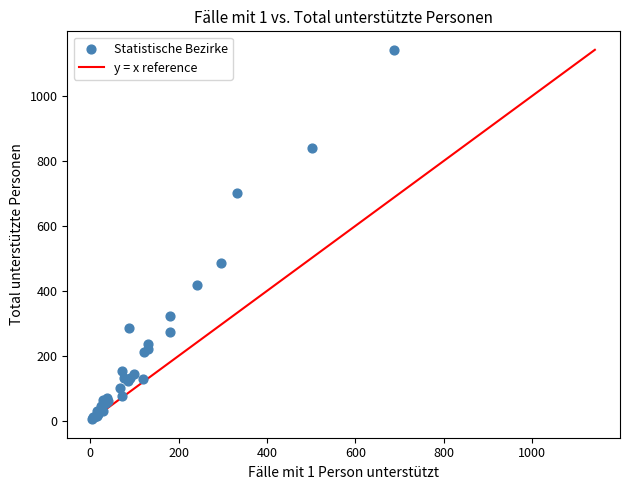

What Y value in the scatter plot is closest to 573?

487